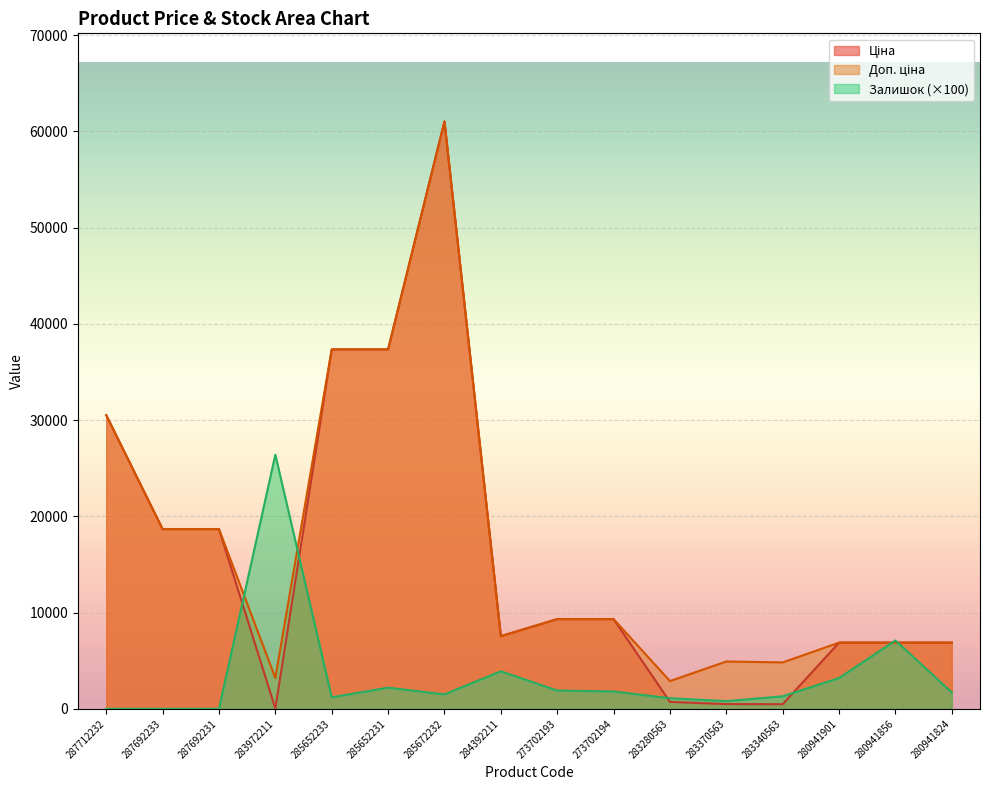

Which series has the largest range (max minus min)?

Ціна